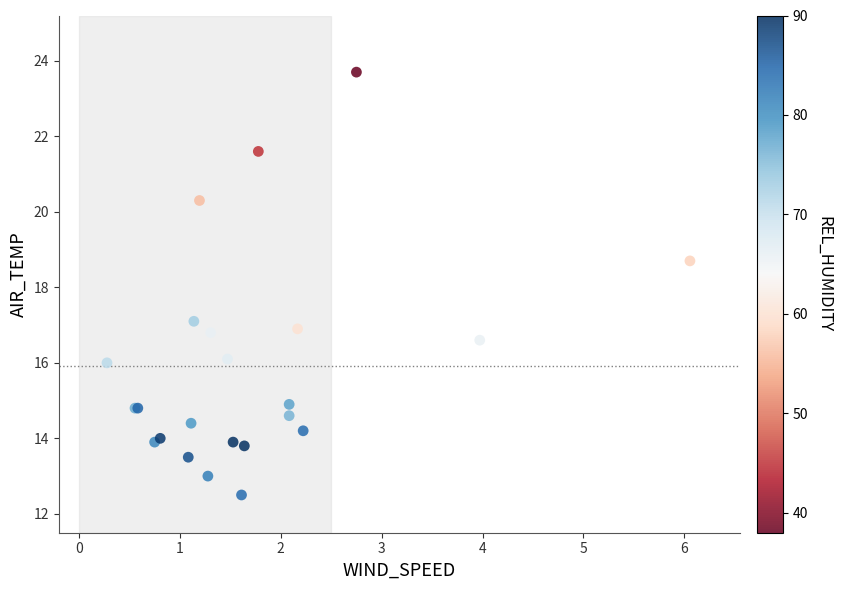

What Y value in the scatter plot is closest to 18?

18.7